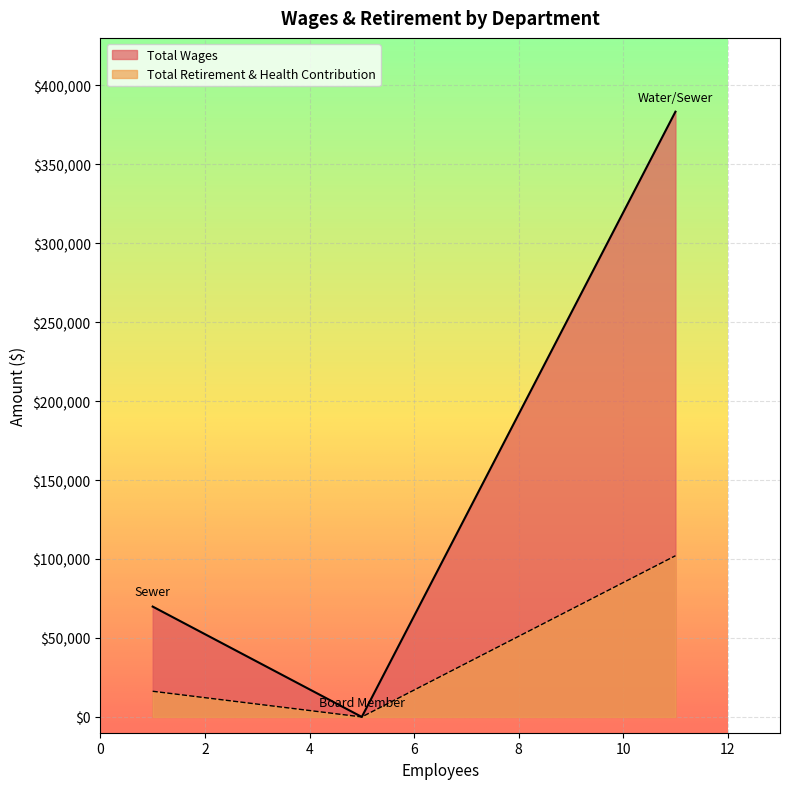

The Total Wages series shows 118653 at Sewer. True or false?

False